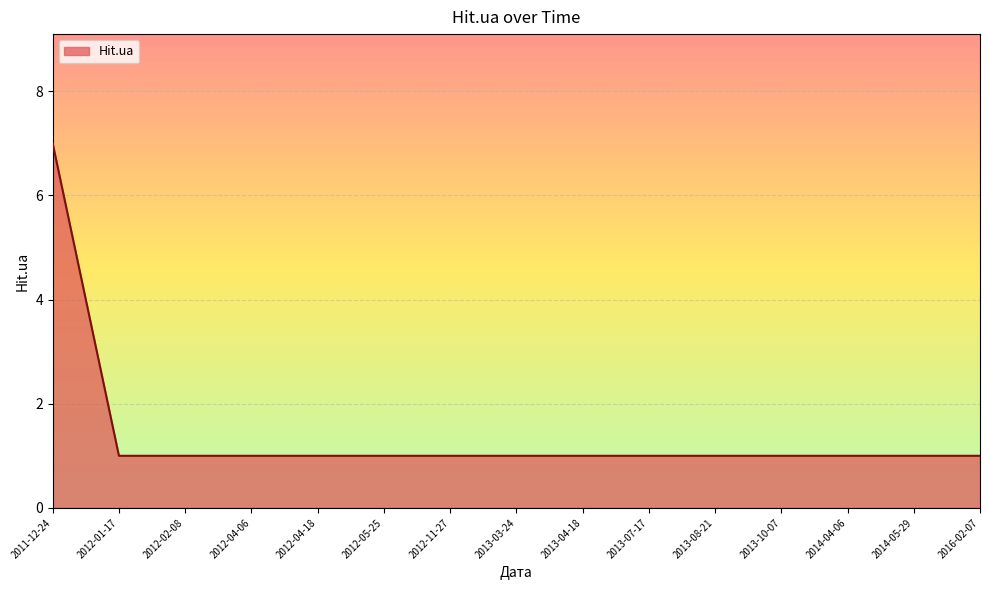

What is the sum of all values?

21